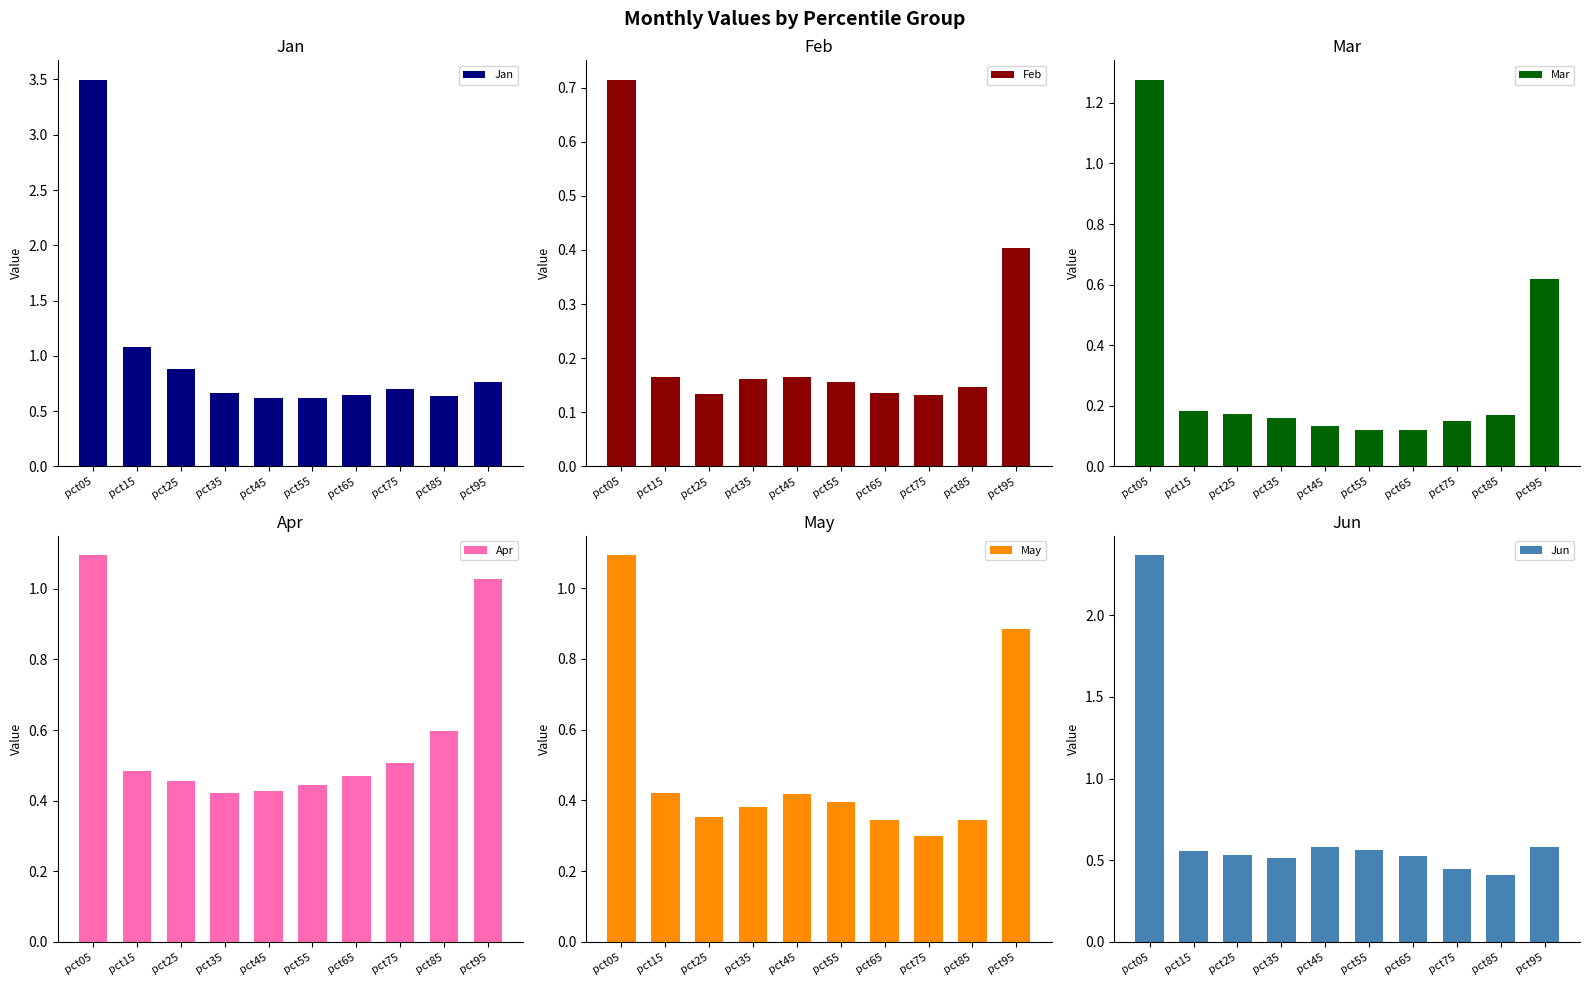

Reading left to right, list all the values displayed in this chart.

Jan: pct05=3.5	pct15=1.1	pct25=0.9	pct35=0.7	pct45=0.6	pct55=0.6	pct65=0.6	pct75=0.7	pct85=0.6	pct95=0.8
Feb: pct05=0.7	pct15=0.2	pct25=0.1	pct35=0.2	pct45=0.2	pct55=0.2	pct65=0.1	pct75=0.1	pct85=0.1	pct95=0.4
Mar: pct05=1.3	pct15=0.2	pct25=0.2	pct35=0.2	pct45=0.1	pct55=0.1	pct65=0.1	pct75=0.2	pct85=0.2	pct95=0.6
Apr: pct05=1.1	pct15=0.5	pct25=0.5	pct35=0.4	pct45=0.4	pct55=0.4	pct65=0.5	pct75=0.5	pct85=0.6	pct95=1.0
May: pct05=1.1	pct15=0.4	pct25=0.4	pct35=0.4	pct45=0.4	pct55=0.4	pct65=0.3	pct75=0.3	pct85=0.3	pct95=0.9
Jun: pct05=2.4	pct15=0.6	pct25=0.5	pct35=0.5	pct45=0.6	pct55=0.6	pct65=0.5	pct75=0.4	pct85=0.4	pct95=0.6